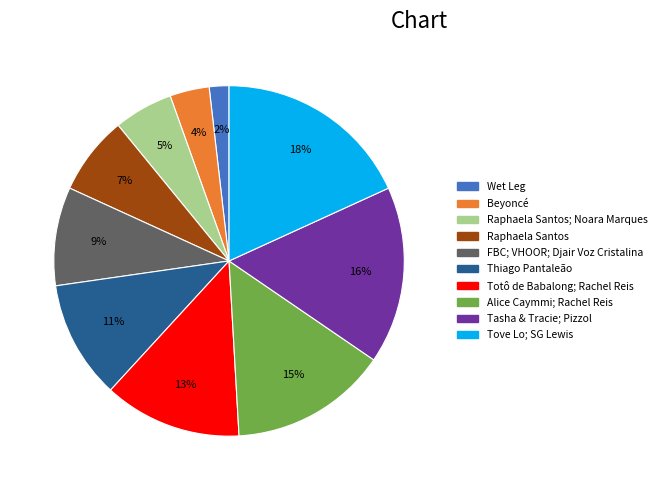

Is there any slice that represents more than half of the pie?

No